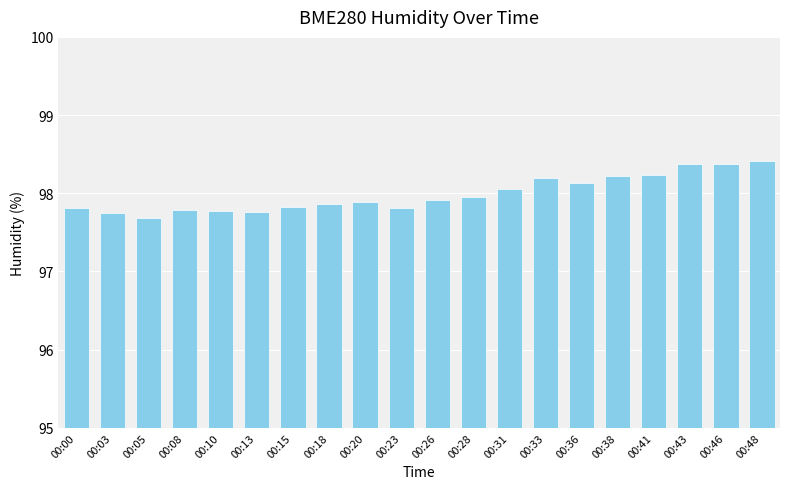

Count the number of categories in the chart.

20